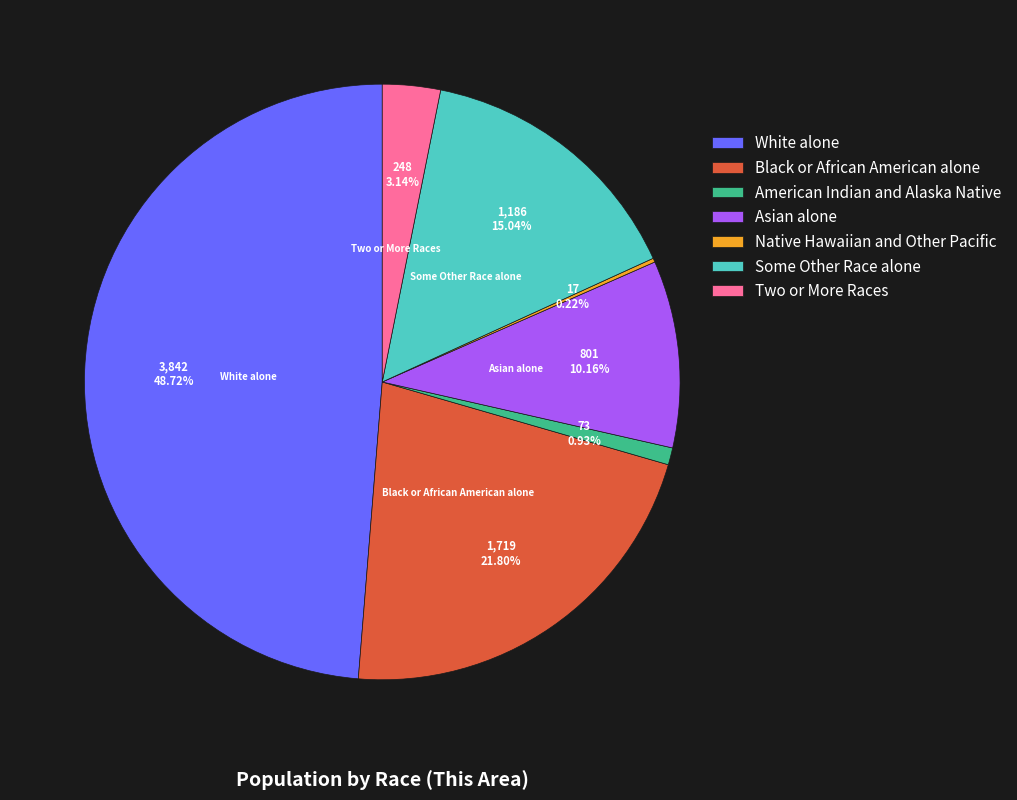

What is the ratio of the value at Some Other Race alone to the value at Black or African American alone?

0.7